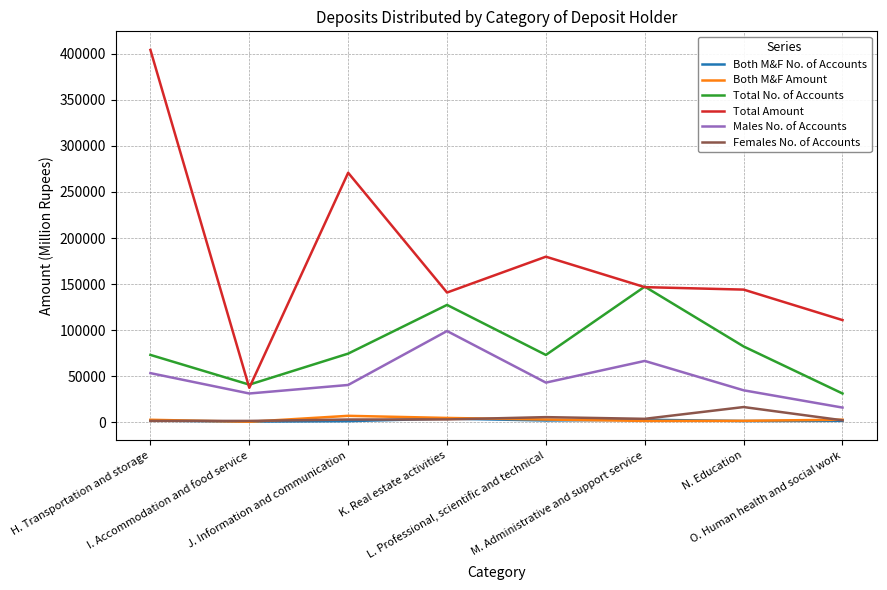

The value of Males No. of Accounts at I. Accommodation and food service is 11686.2. True or false?

False